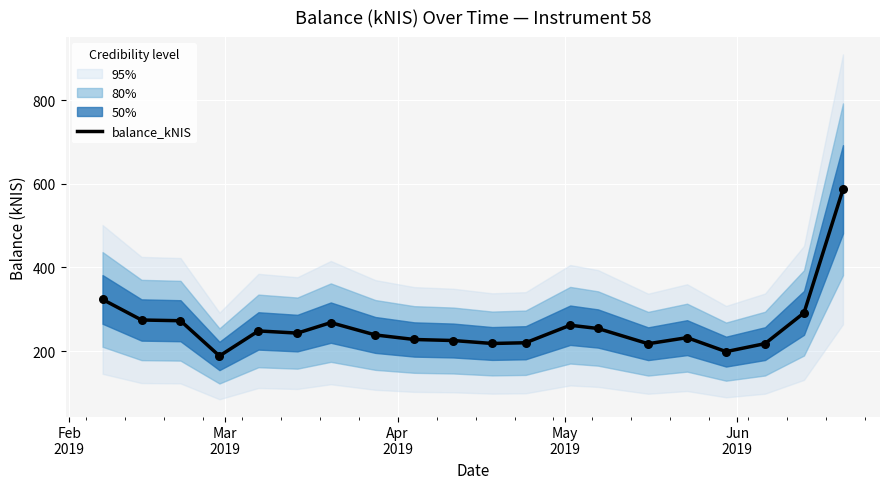

What is the minimum value for balance_kNIS?

188.4